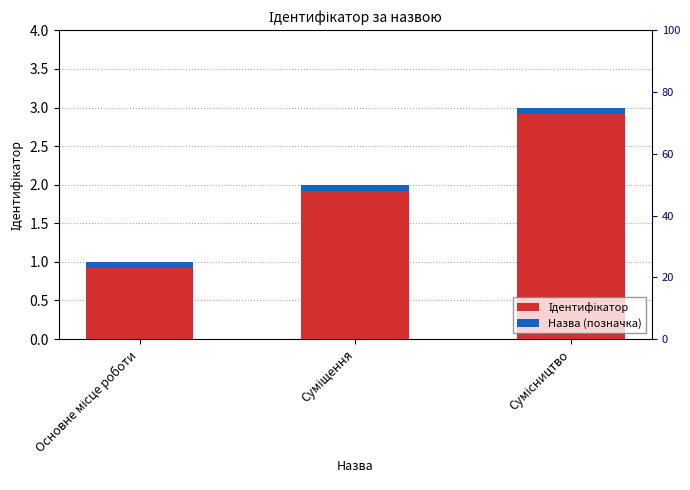

What is the difference between the maximum and minimum values?

2